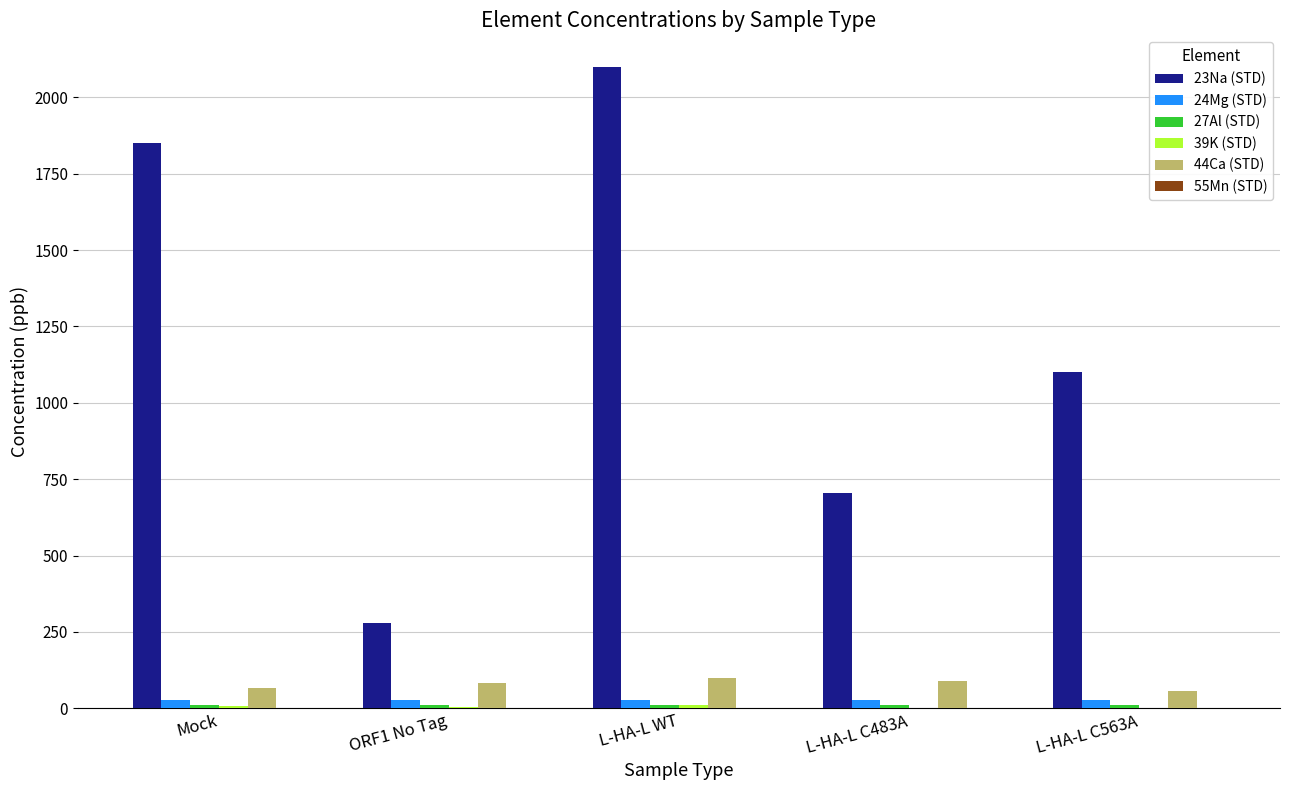

What is the total value across all series at Mock?

1962.3